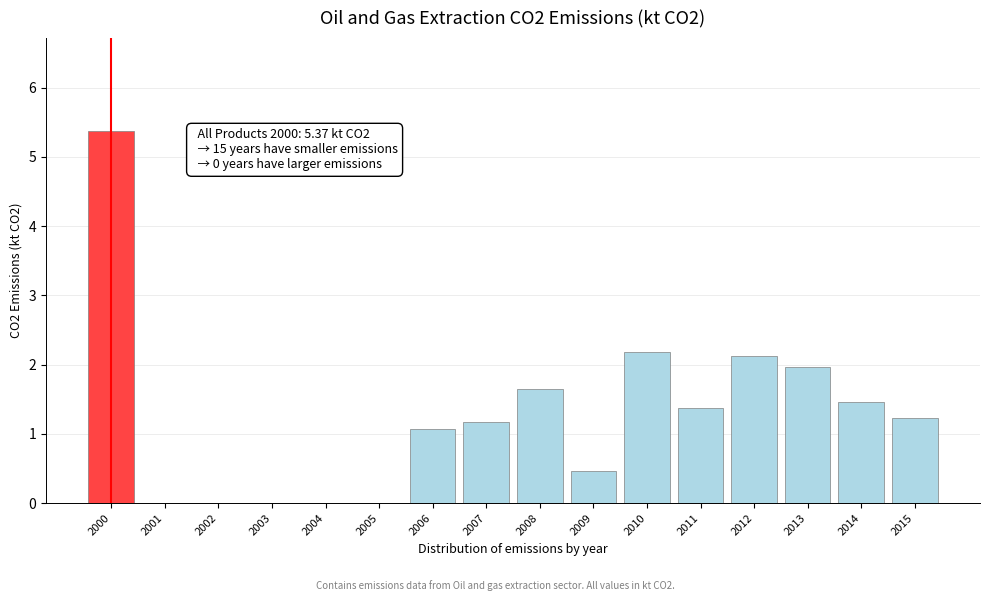

Reading left to right, what are all the values shown in this chart?

2000=5.4	2001=0.0	2002=0.0	2003=0.0	2004=0.0	2005=0.0	2006=1.1	2007=1.2	2008=1.6	2009=0.5	2010=2.2	2011=1.4	2012=2.1	2013=2.0	2014=1.5	2015=1.2